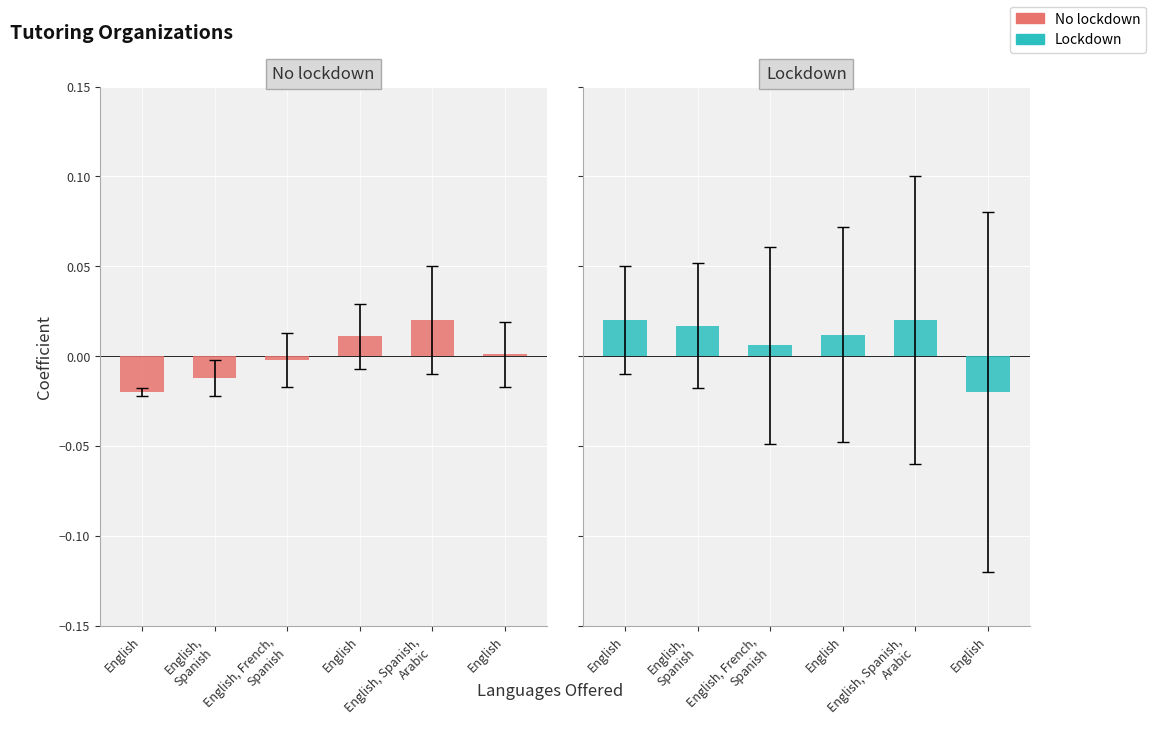

At which category is the sum across all series the highest?

English, Spanish,
Arabic